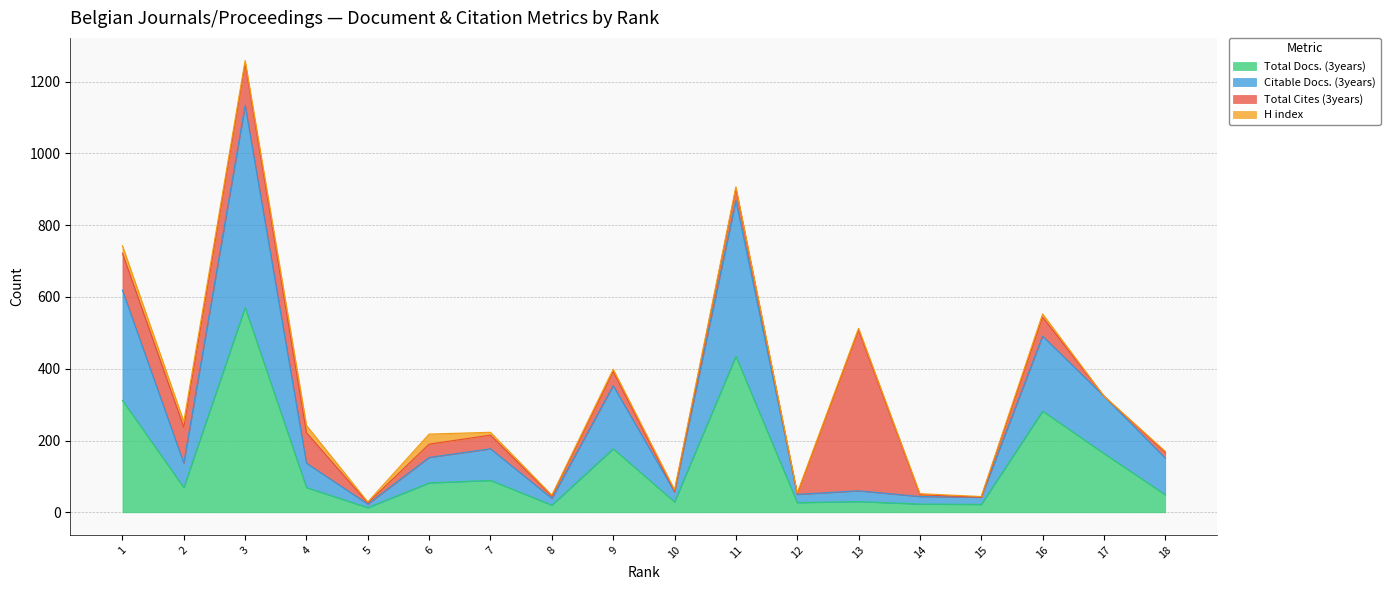

Which category has the highest value in the Total Docs. (3years) series?

3